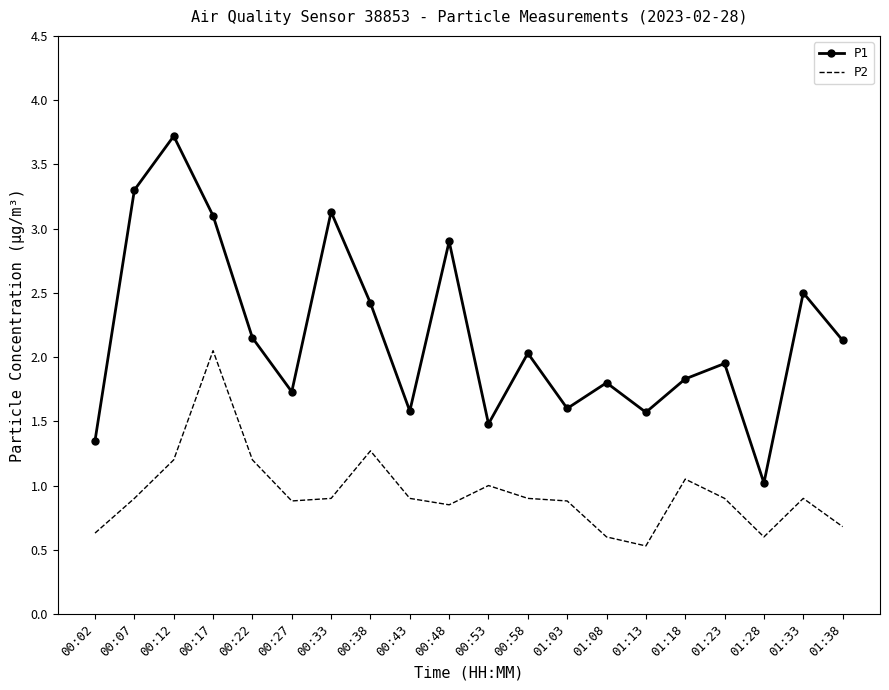

What is the difference between the maximum and minimum values in the P1 series?

2.7